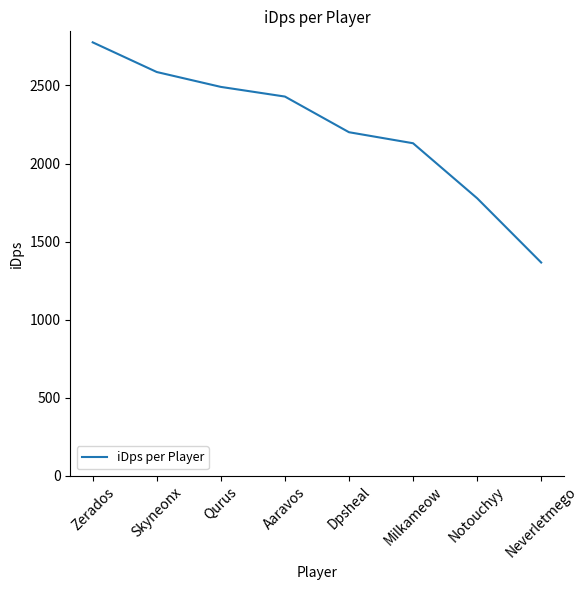

The chart shows a value of 1777.7 at Notouchyy. True or false?

True